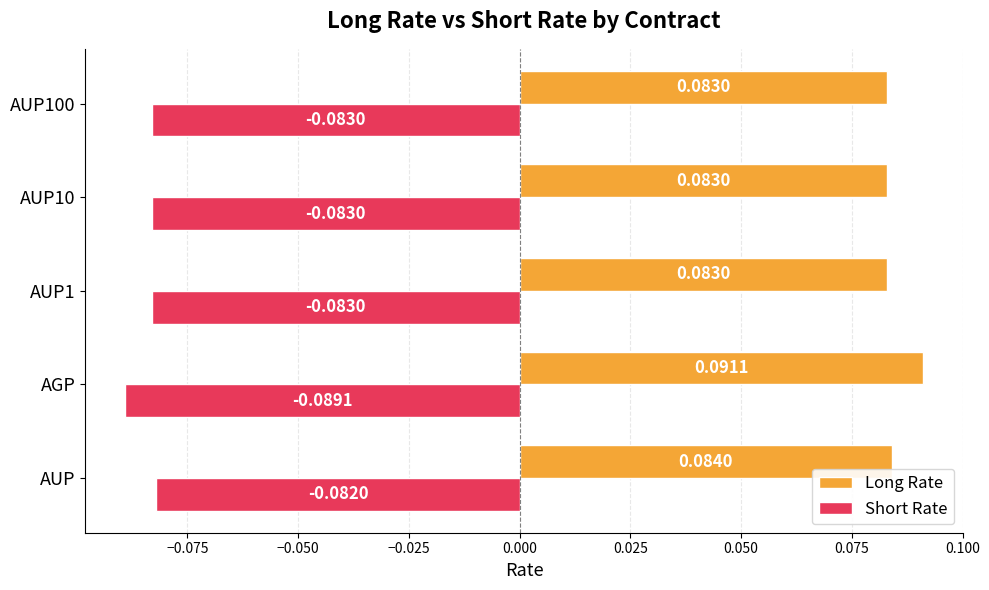

List the series in order of their overall mean, highest first.

Long Rate, Short Rate